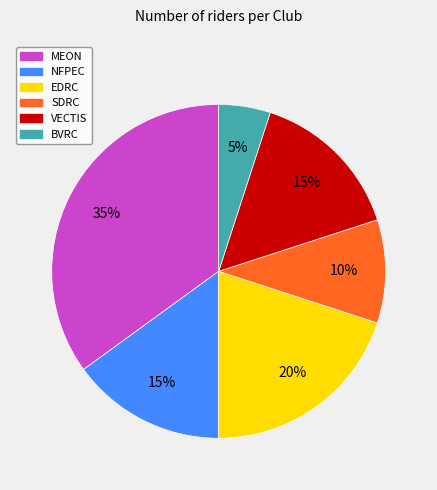

Is it true that VECTIS is 15% of the pie?

True